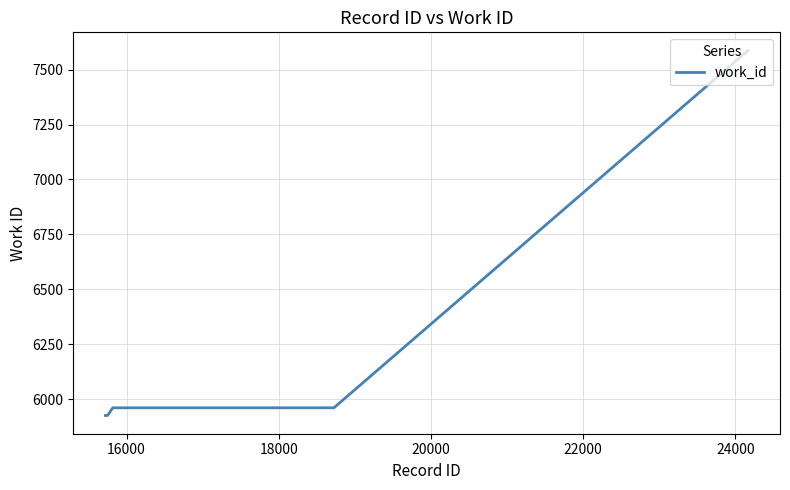

What is the difference between the maximum and minimum values?

1662